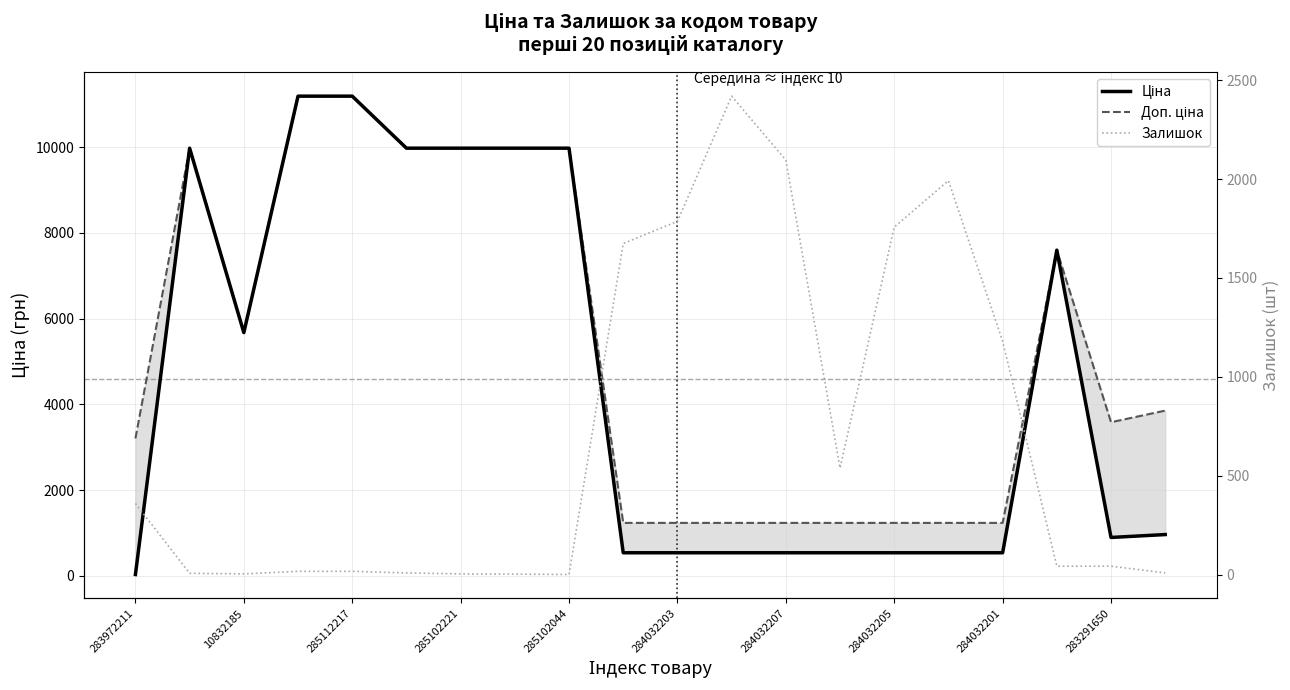

What are all the series names shown in the legend?

Ціна, Доп. ціна, Залишок